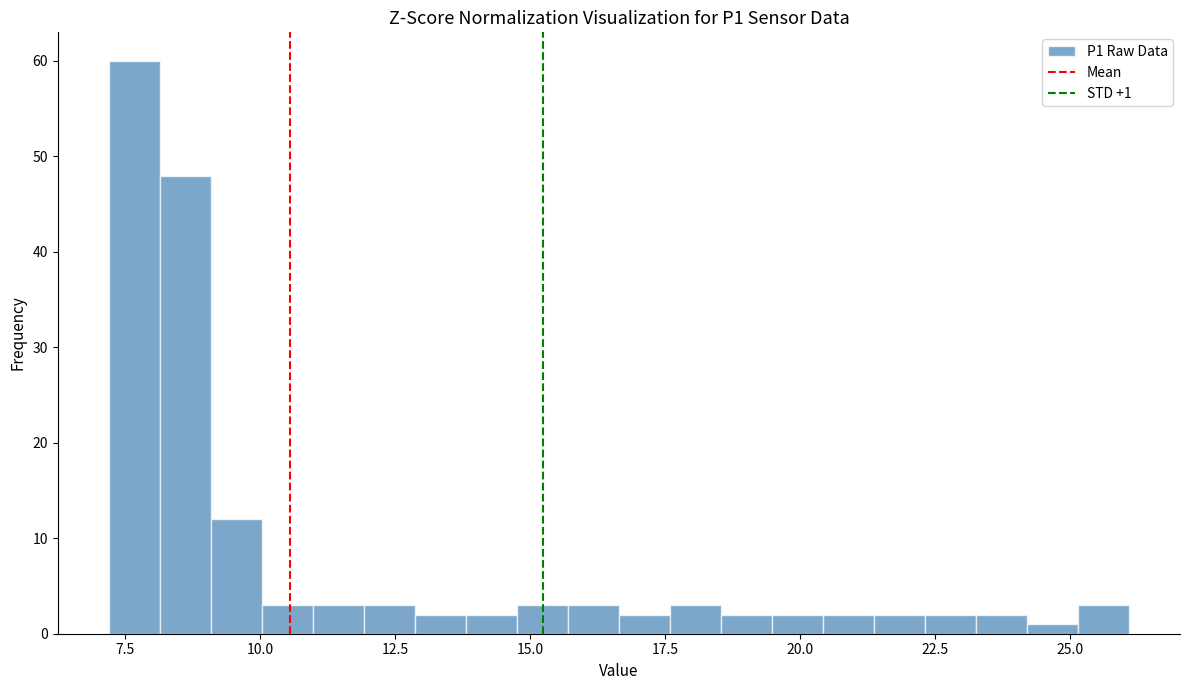

Around what value on the x-axis is the tallest bar? Give the approximate position of its centre, as read against the axis.

7.5